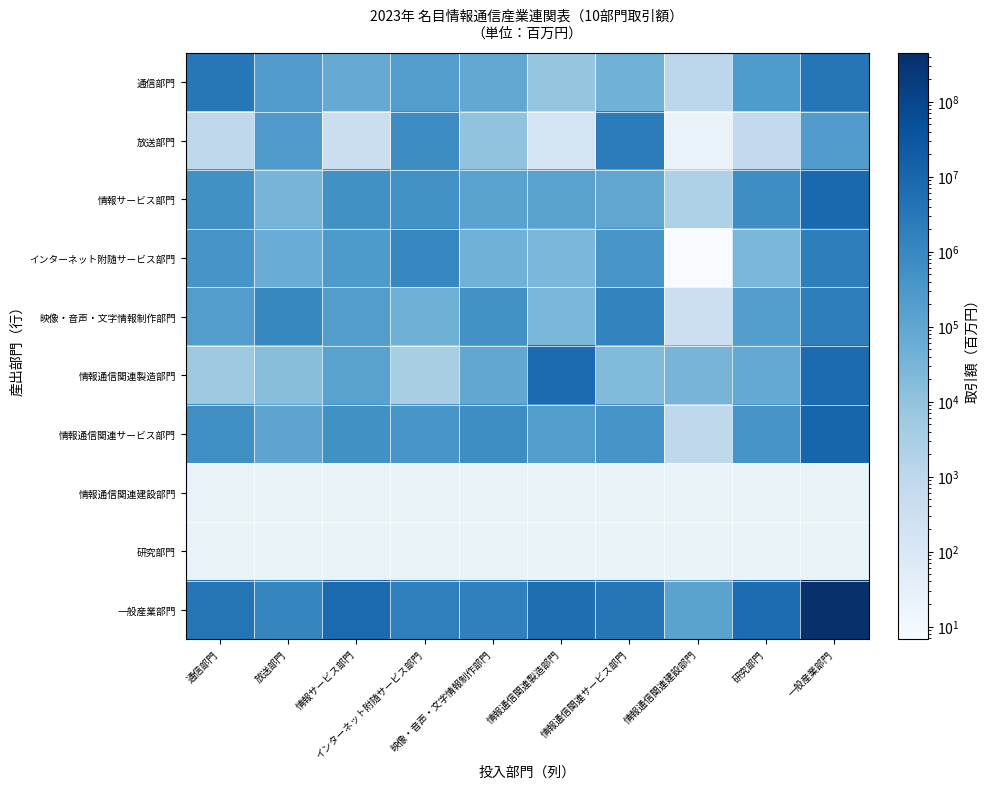

Which series has the largest total across all categories?

一般産業部門